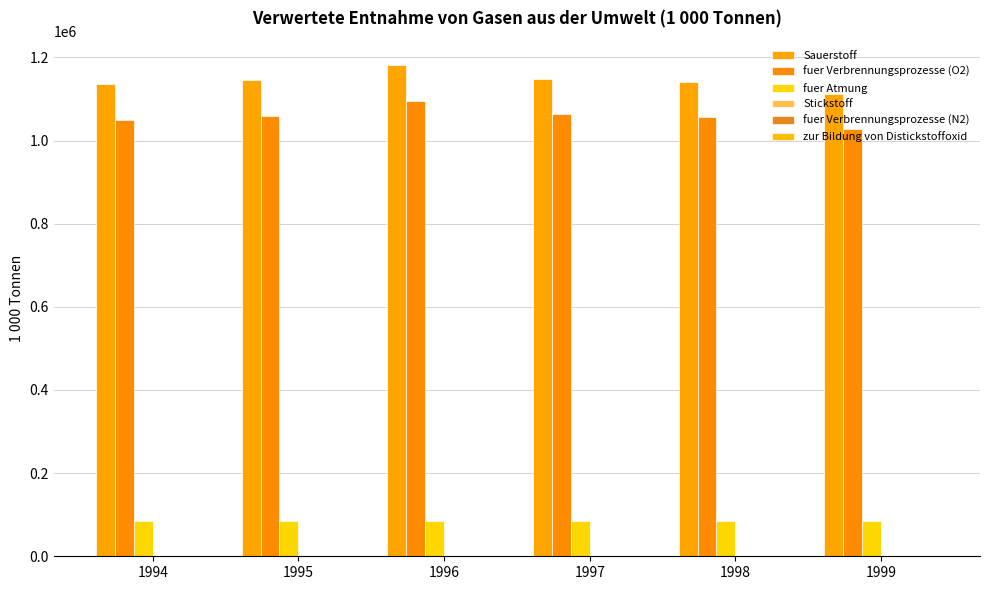

What is the total value across all series at 1996?

2364776.7